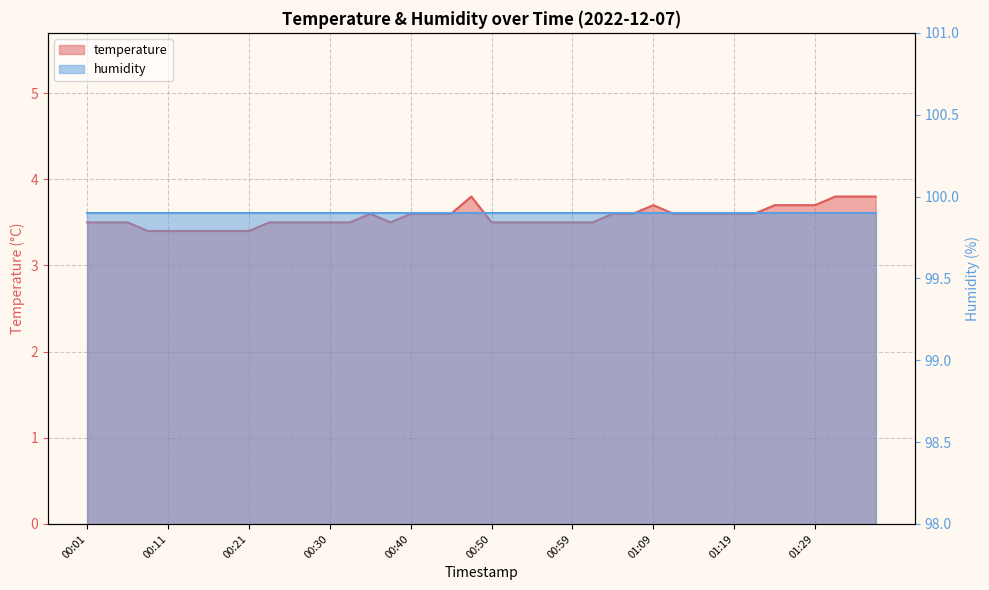

Rank the categories by value from highest to lowest.

00:47, 01:31, 01:33, 01:36, 01:09, 01:24, 01:26, 01:29, 00:35, 00:40, 00:42, 00:45, 01:04, 01:07, 01:12, 01:14, 01:16, 01:19, 01:21, 00:01, 00:03, 00:06, 00:23, 00:25, 00:28, 00:30, 00:33, 00:38, 00:50, 00:52, 00:55, 00:57, 00:59, 01:02, 00:08, 00:11, 00:13, 00:16, 00:18, 00:21